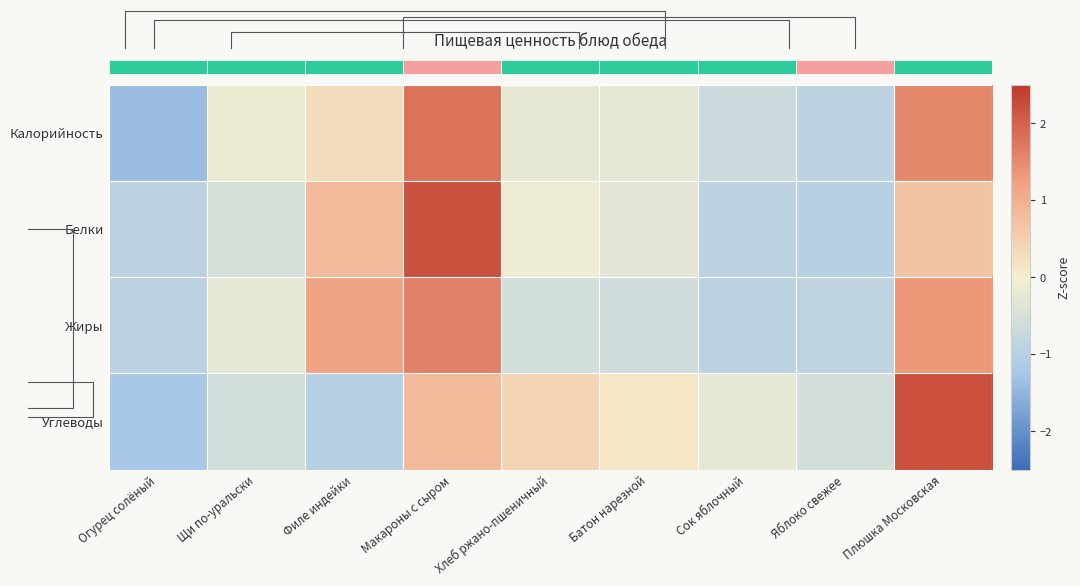

At which label is Углеводы closest to 0?

Батон нарезной